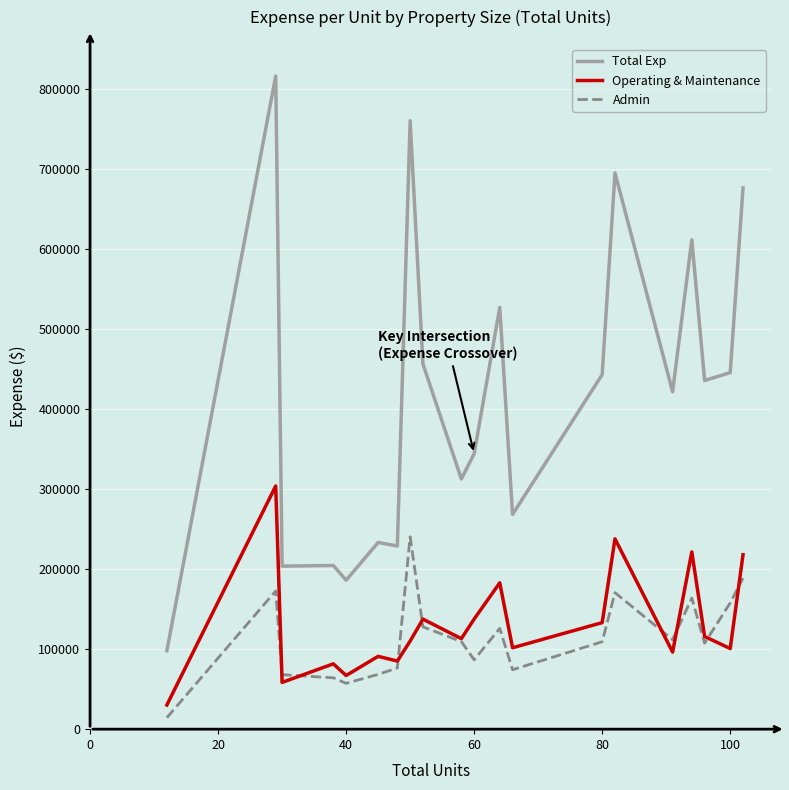

How many values in the Operating & Maintenance series are below 113061?

10